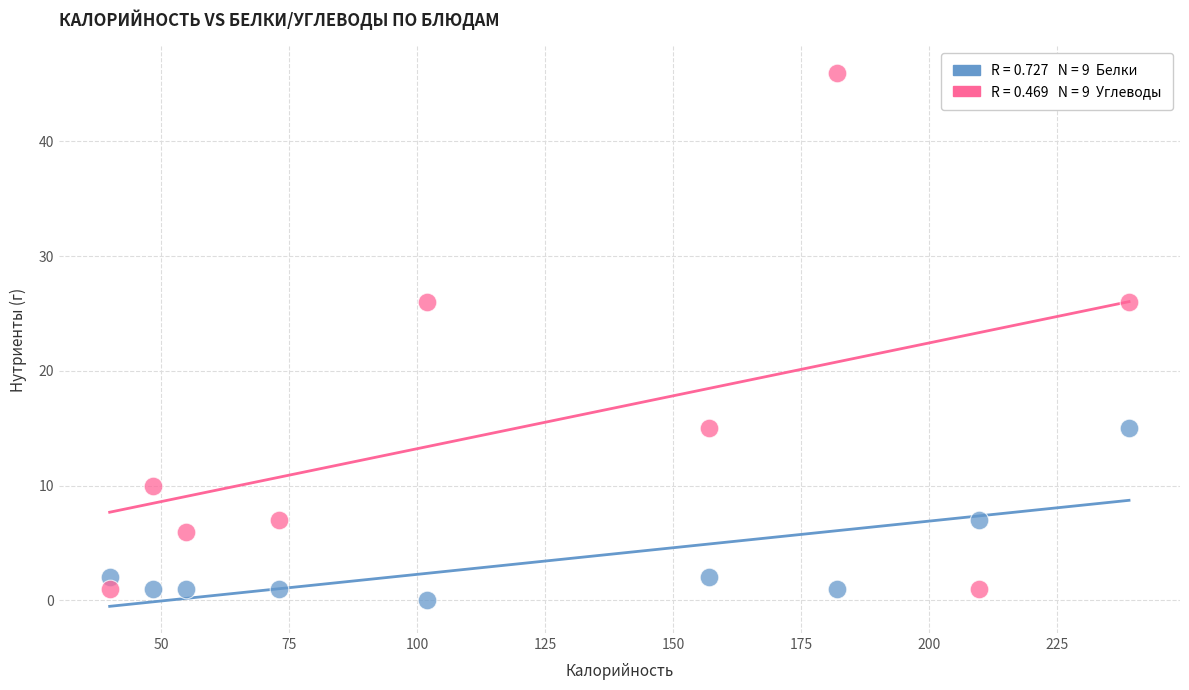

Across all data points, what is the range of Y values (max minus min)?

46